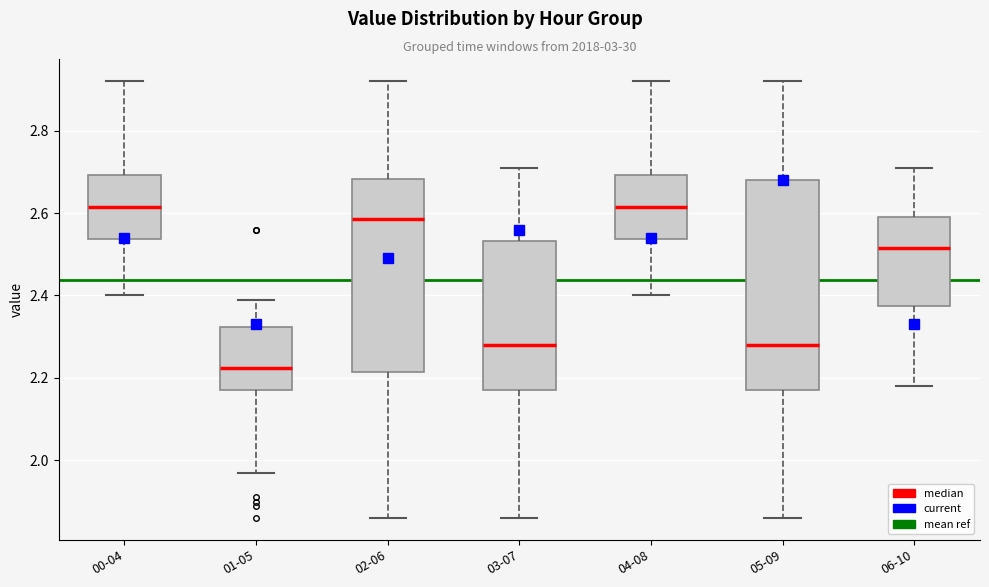

Which box has the lowest median line?

01-05